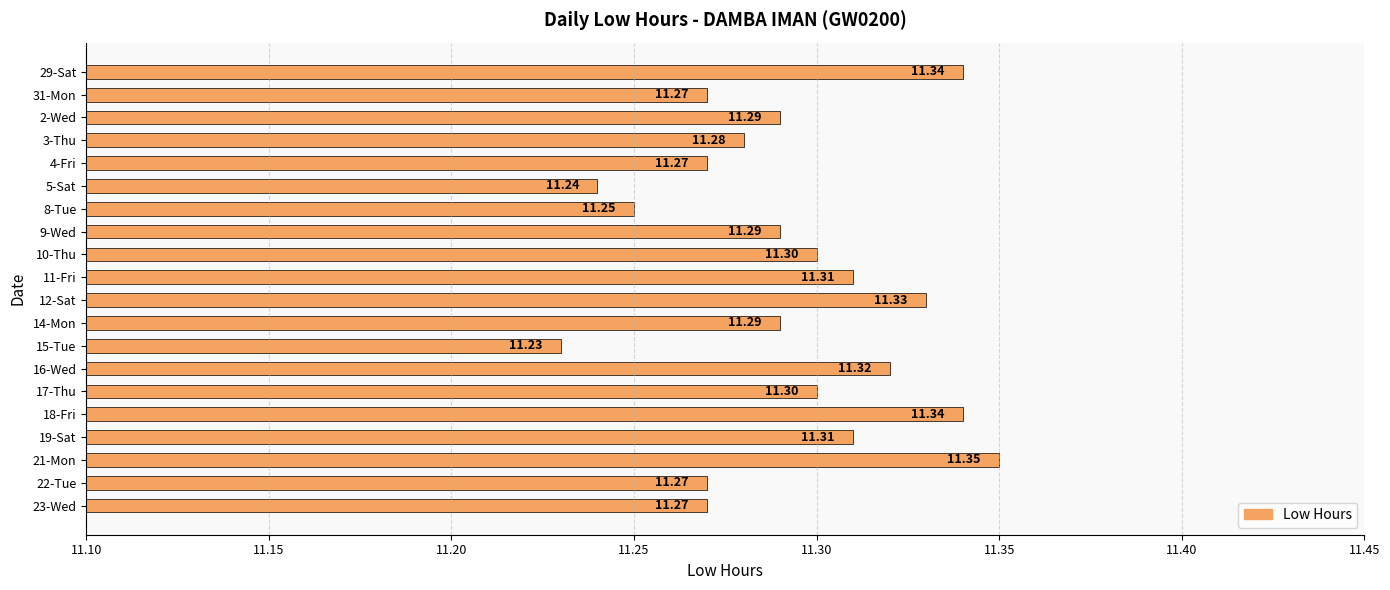

How many values are between 11 and 12?

20